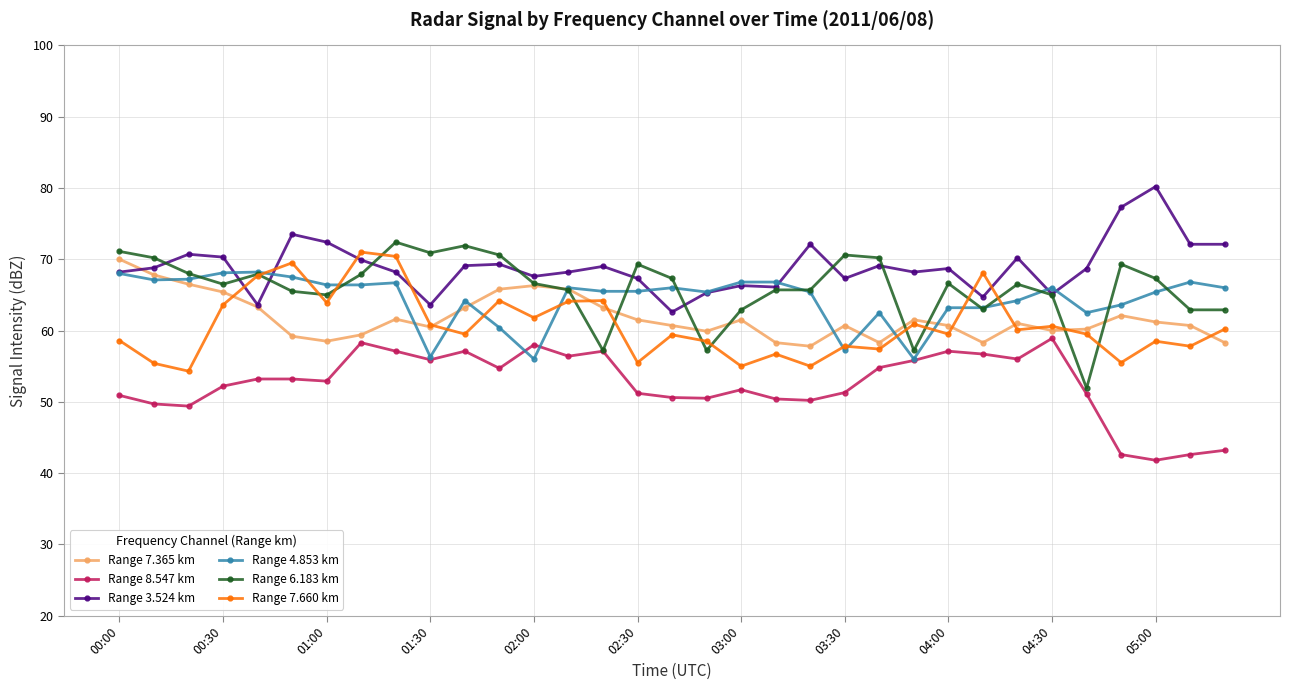

How many times do Range 4.853 km and Range 7.365 km cross each other?

9